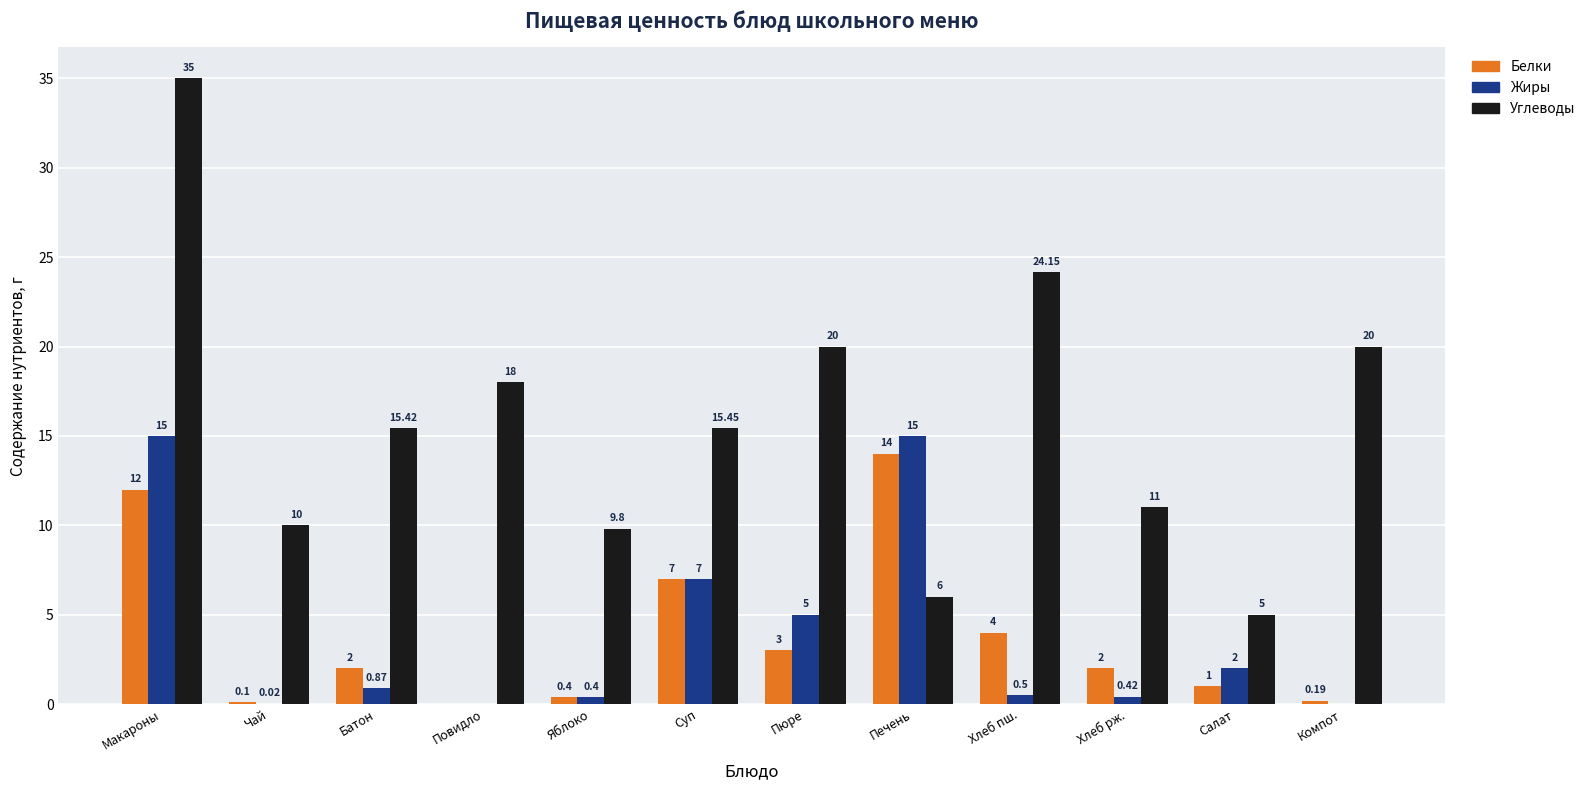

At which category does the chart reach its peak across all series?

Макароны